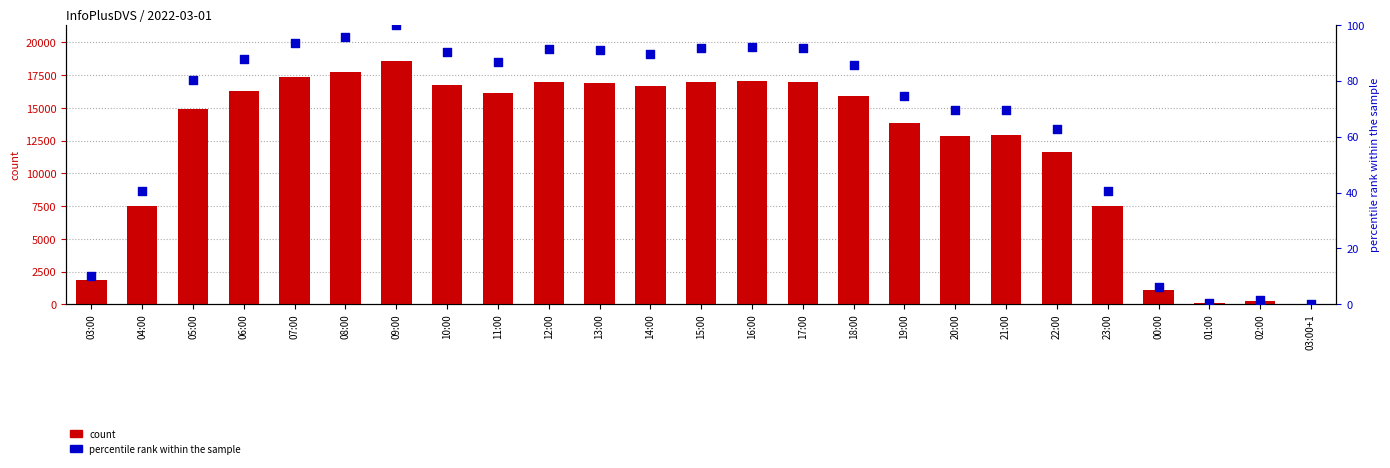

What are all the series names shown in the legend?

count, percentile rank within the sample